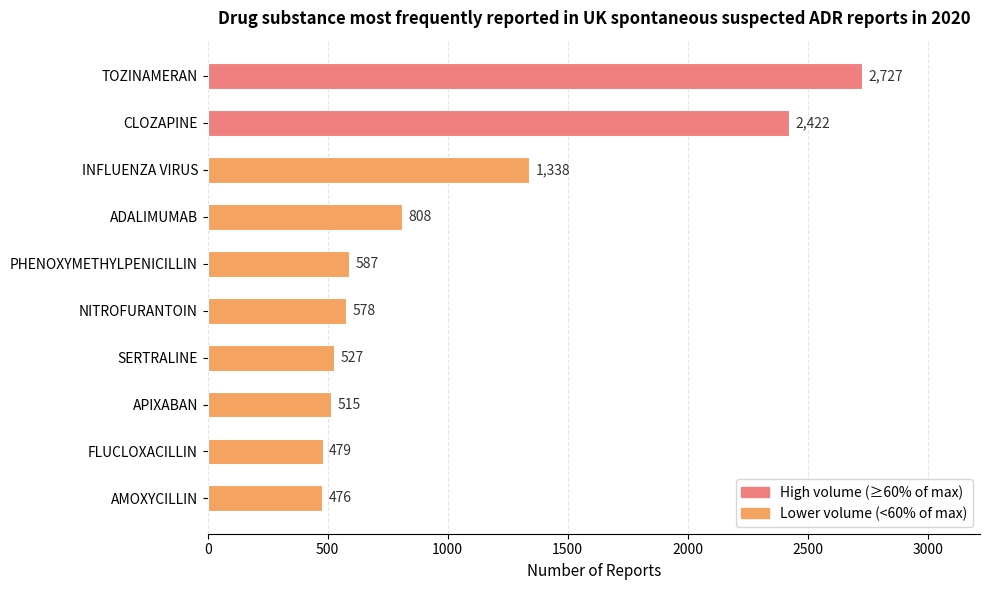

What position from the top is NITROFURANTOIN?

6